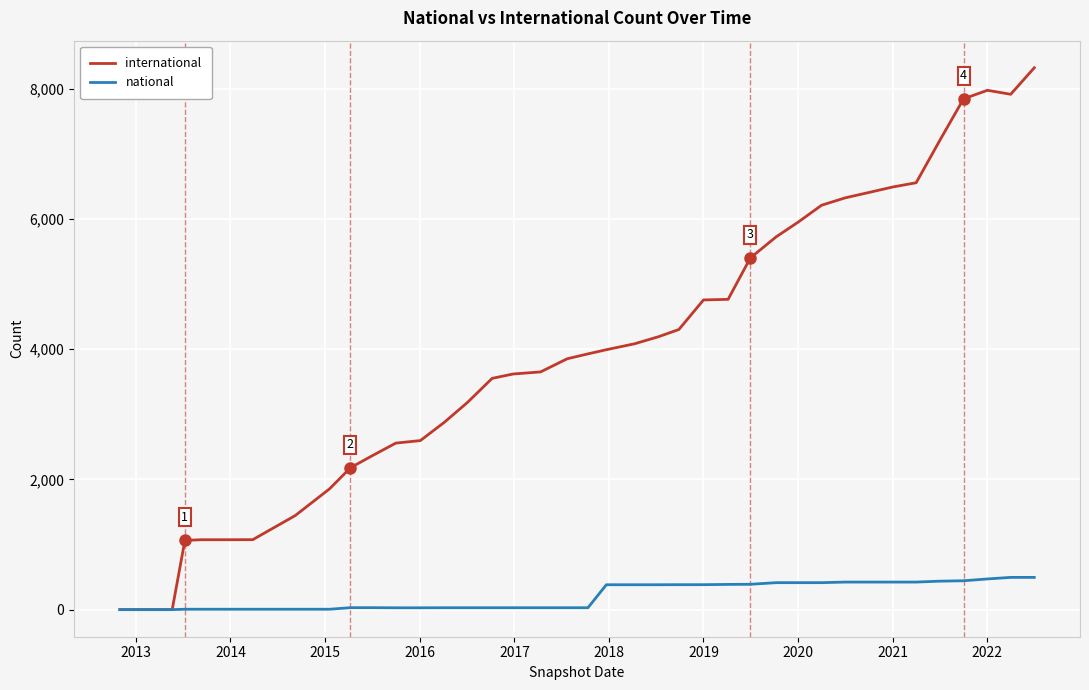

What is the maximum value for national?

496